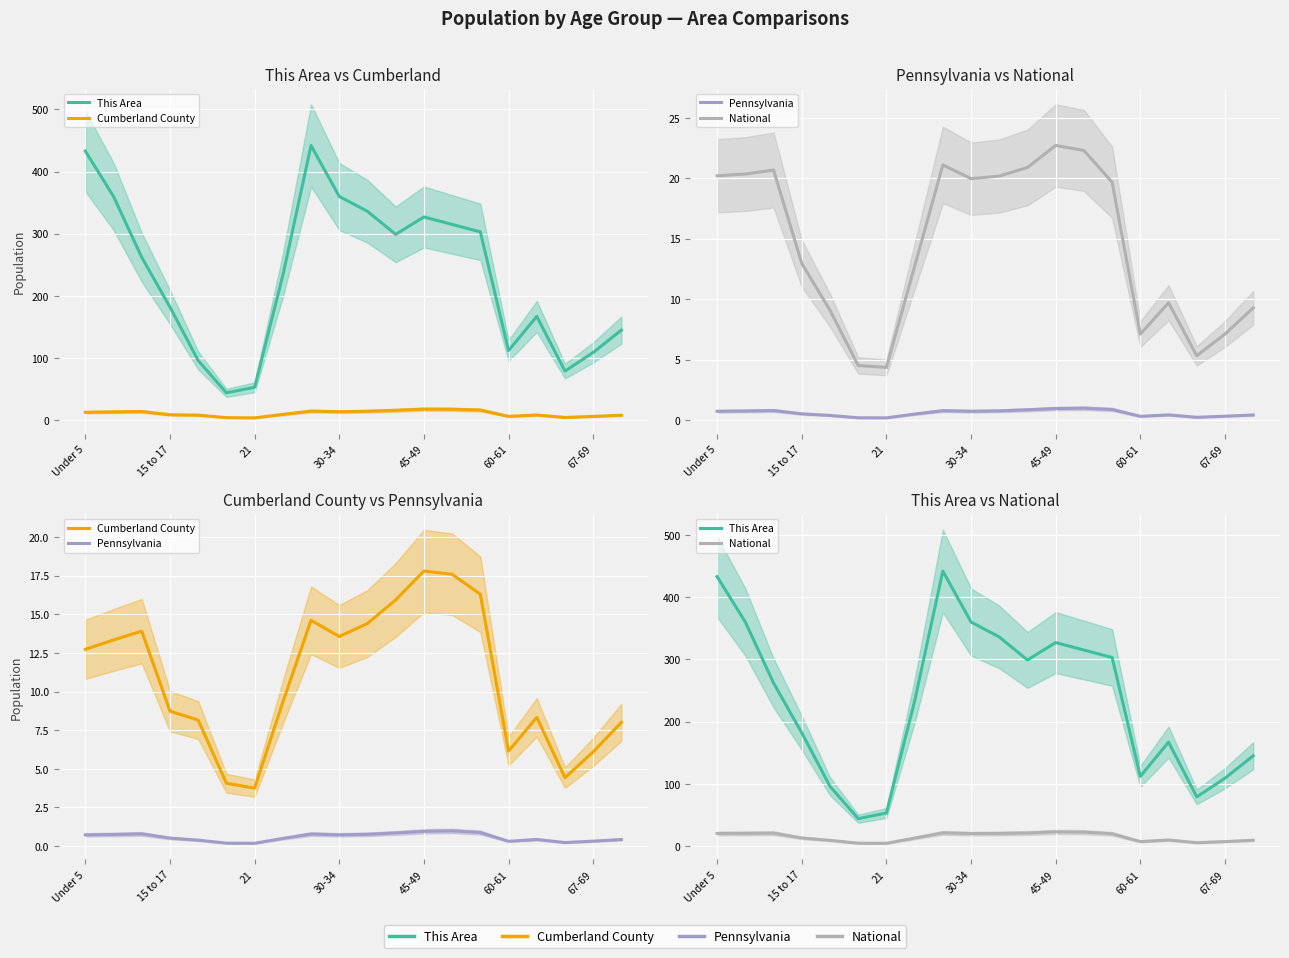

What is the value of the Pennsylvania point at the 8th from the left?

0.5